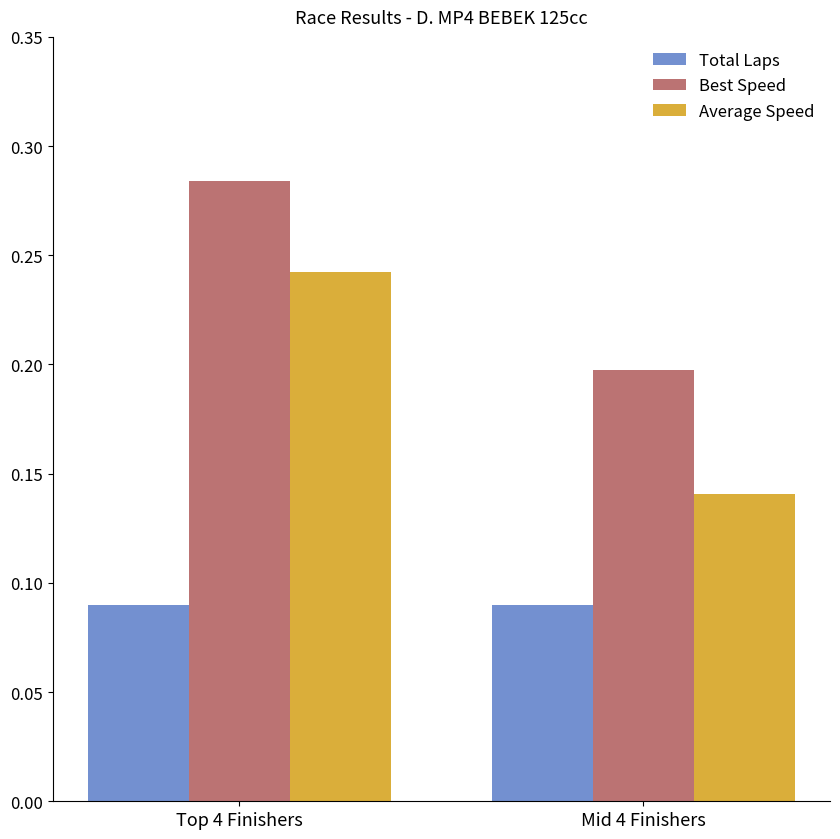

Between Top 4 Finishers and Mid 4 Finishers, which series saw the biggest shift?

Average Speed